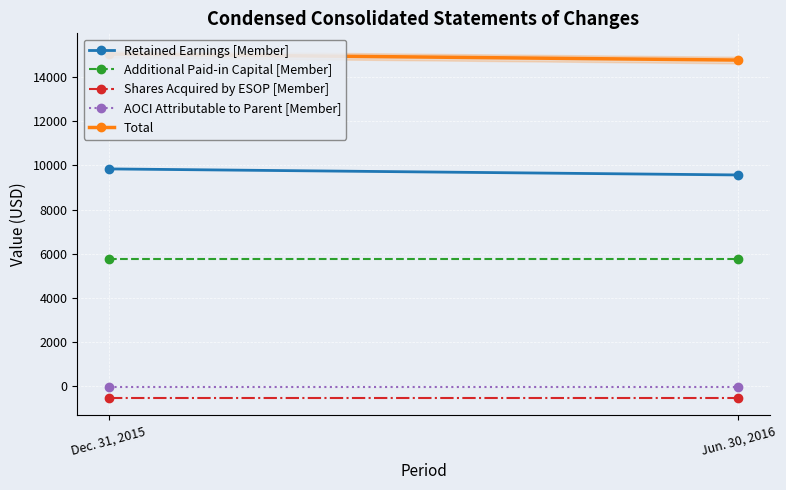

What is the sum of all Shares Acquired by ESOP [Member] values?

-1046